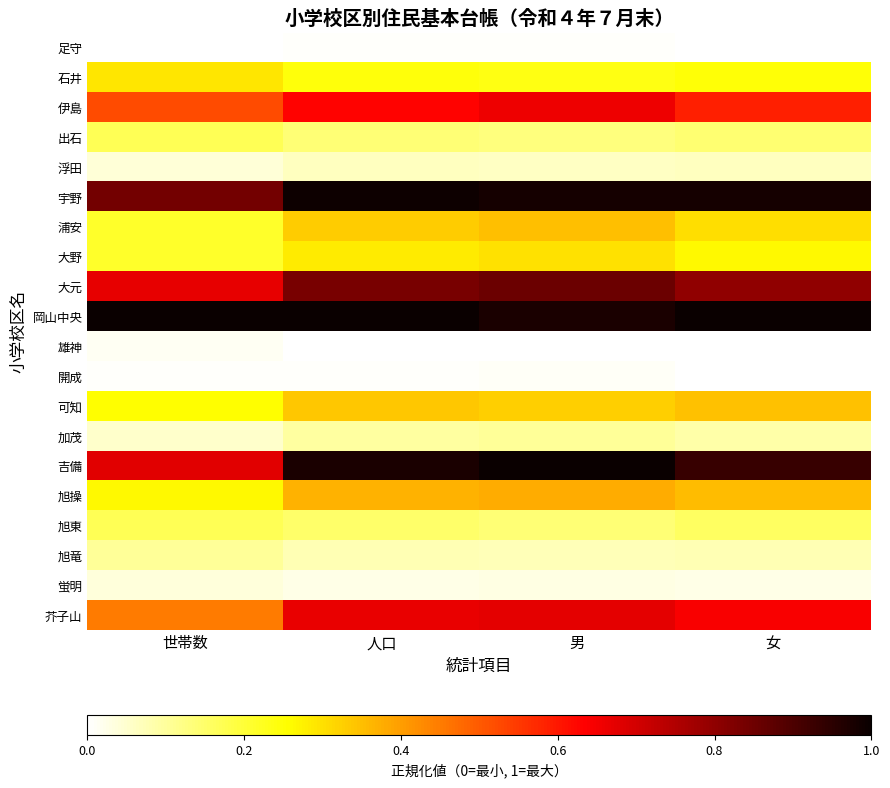

How many categories are shown in the chart?

4